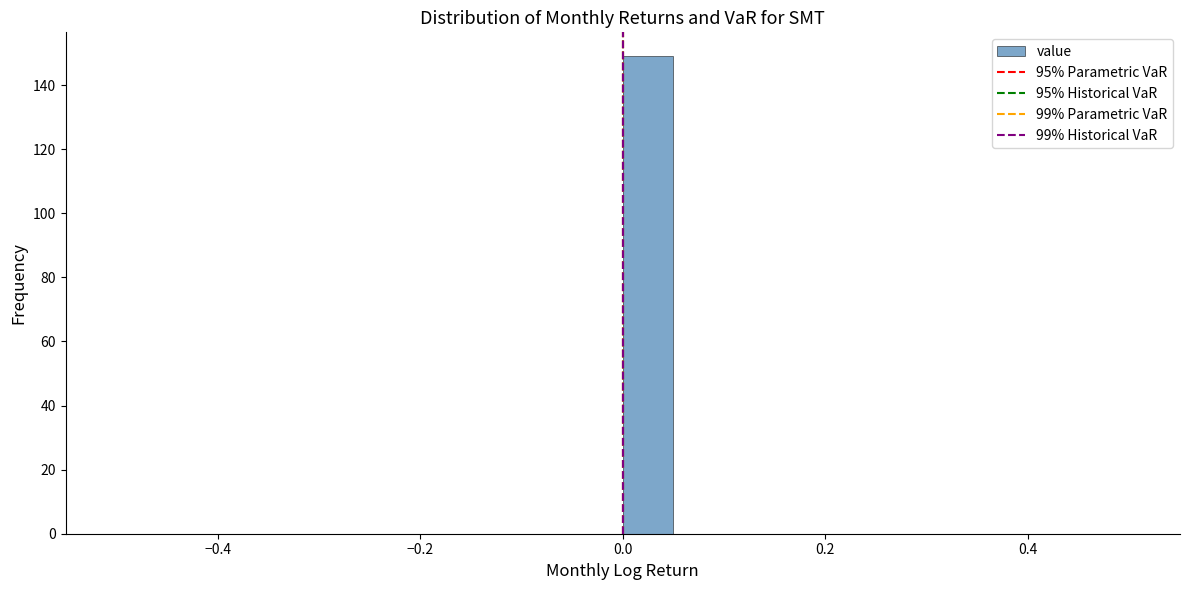

Read against the x-axis, roughly where is the centre of the tallest bar?

0.02